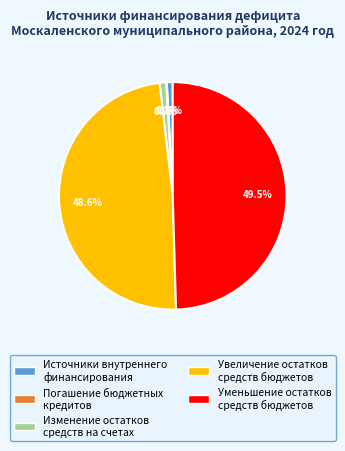

Which slice is the largest?

Уменьшение остатков средств бюджетов